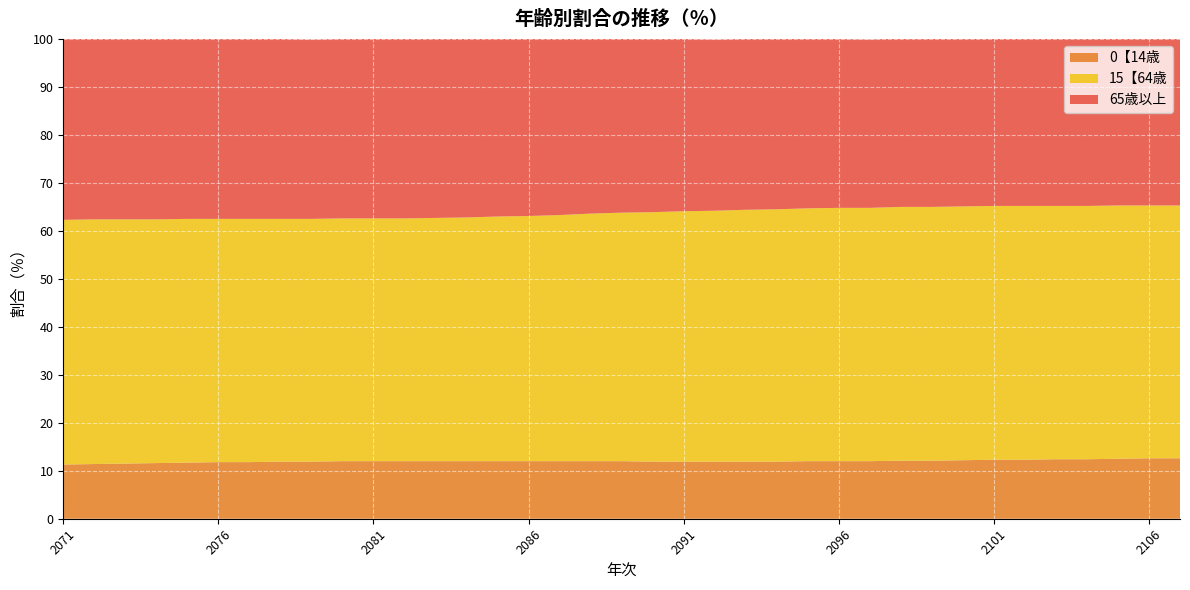

Reading left to right, list all the values displayed in this chart.

0【14歳: 2071=11.3	2072=11.4	2073=11.5	2074=11.6	2075=11.7	2076=11.8	2077=11.8	2078=11.9	2079=11.9	2080=12.0	2081=12.0	2082=12.0	2083=12.0	2084=12.0	2085=12.0	2086=12.0	2087=12.0	2088=12.0	2089=12.0	2090=11.9	2091=11.9	2092=11.9	2093=11.9	2094=11.9	2095=12.0	2096=12.0	2097=12.0	2098=12.1	2099=12.1	2100=12.2	2101=12.3	2102=12.3	2103=12.4	2104=12.4	2105=12.5	2106=12.6	2107=12.6
15【64歳: 2071=51.0	2072=51.0	2073=50.9	2074=50.8	2075=50.8	2076=50.7	2077=50.7	2078=50.6	2079=50.6	2080=50.6	2081=50.6	2082=50.6	2083=50.7	2084=50.8	2085=51.0	2086=51.1	2087=51.3	2088=51.6	2089=51.8	2090=52.0	2091=52.2	2092=52.3	2093=52.5	2094=52.6	2095=52.7	2096=52.8	2097=52.8	2098=52.9	2099=52.9	2100=52.9	2101=52.9	2102=52.9	2103=52.8	2104=52.8	2105=52.8	2106=52.7	2107=52.7
65歳以上: 2071=37.7	2072=37.6	2073=37.6	2074=37.6	2075=37.5	2076=37.5	2077=37.5	2078=37.5	2079=37.4	2080=37.4	2081=37.4	2082=37.4	2083=37.3	2084=37.2	2085=37.0	2086=36.9	2087=36.7	2088=36.5	2089=36.3	2090=36.1	2091=35.9	2092=35.7	2093=35.6	2094=35.5	2095=35.3	2096=35.2	2097=35.1	2098=35.1	2099=35.0	2100=34.9	2101=34.9	2102=34.8	2103=34.8	2104=34.8	2105=34.7	2106=34.7	2107=34.7